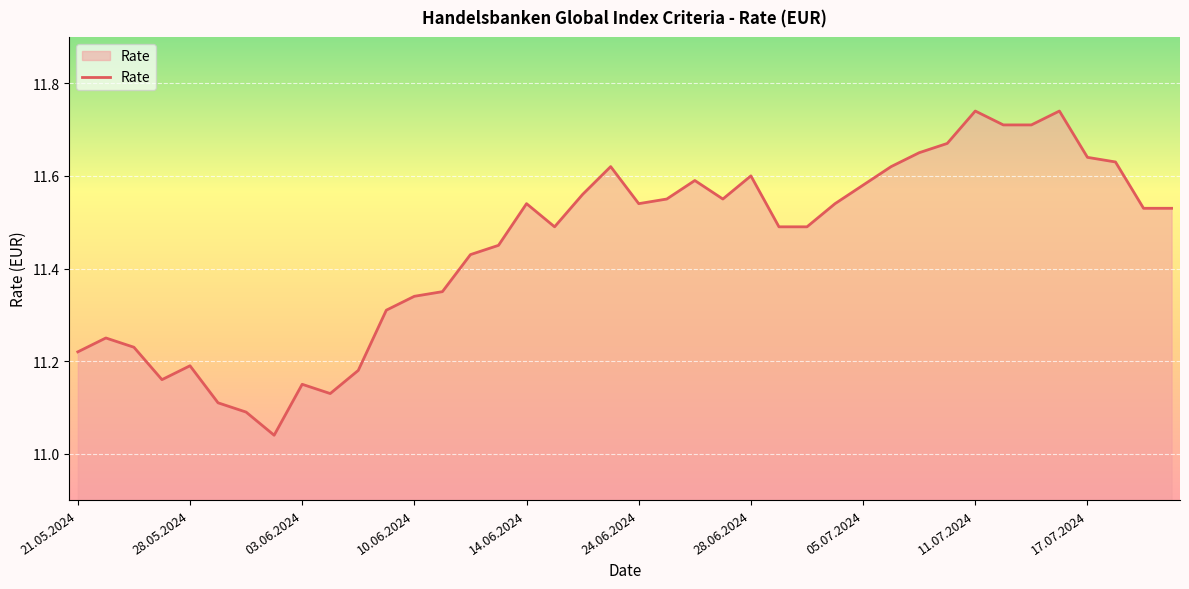

What is the difference between the maximum and minimum values?

0.7